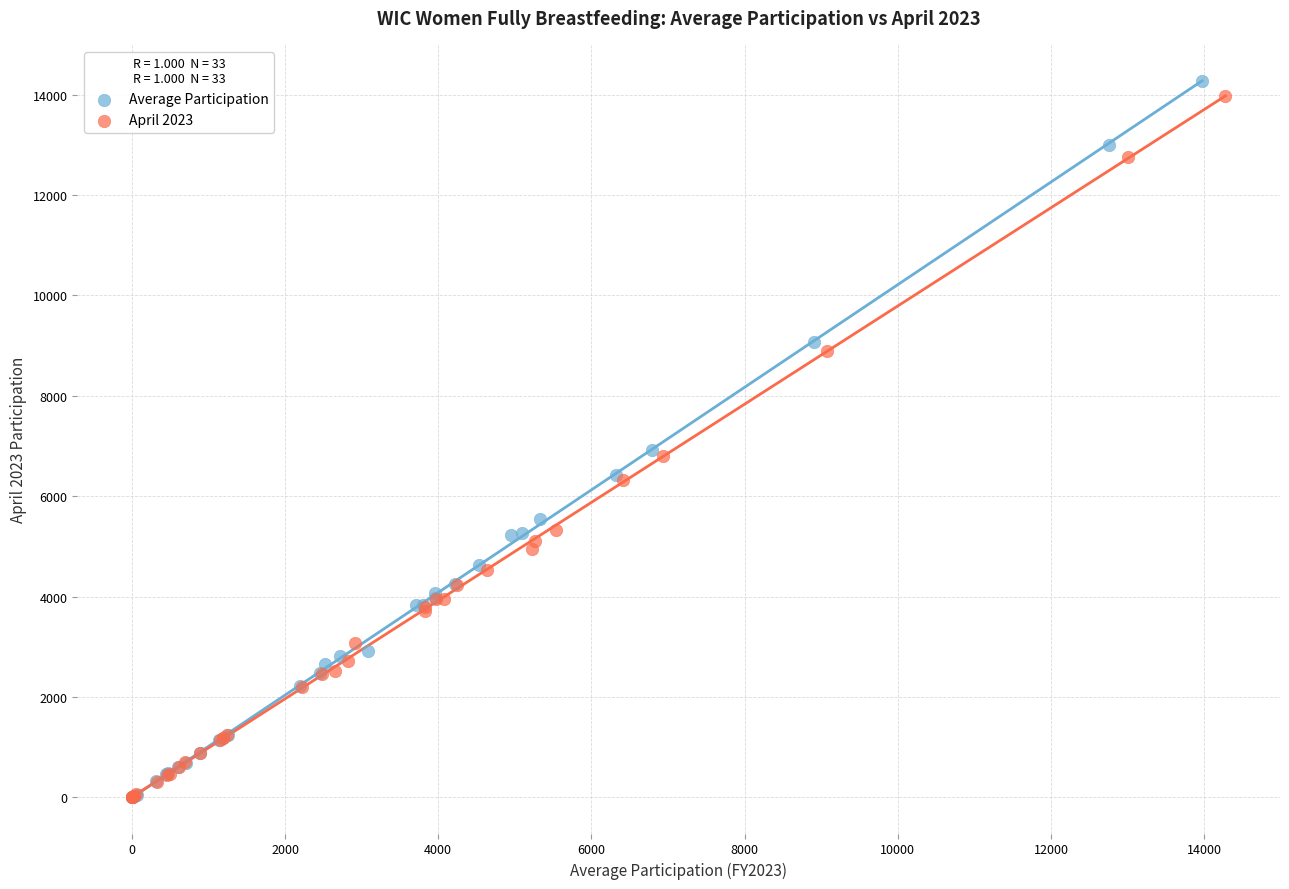

Which series has the widest spread of Y values?

Average Participation